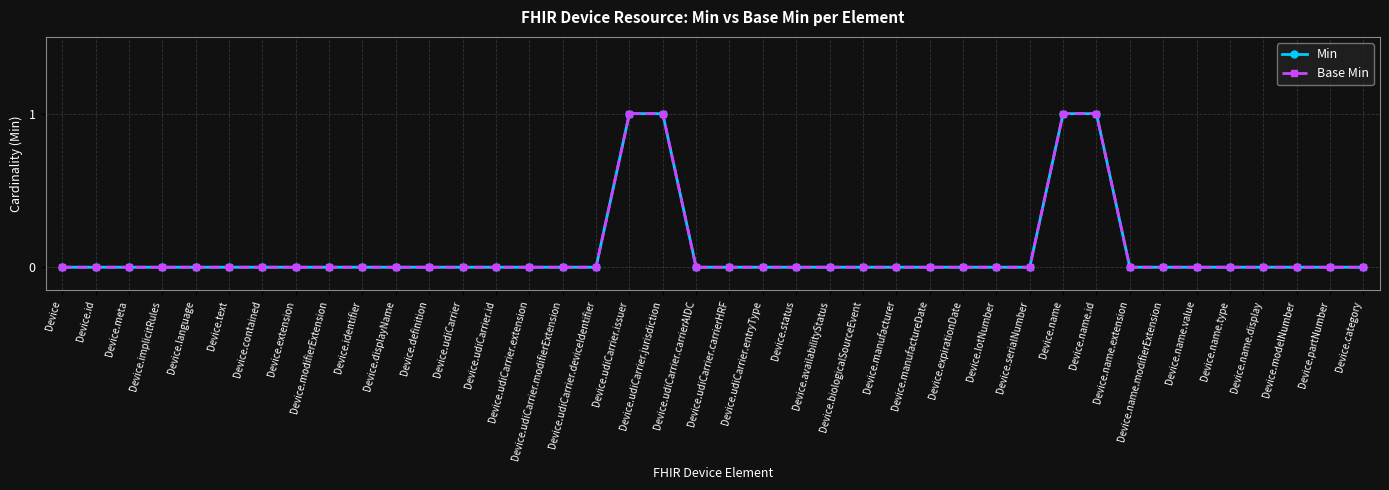

Between Device.contained and Device.implicitRules, which is larger?

Device.contained